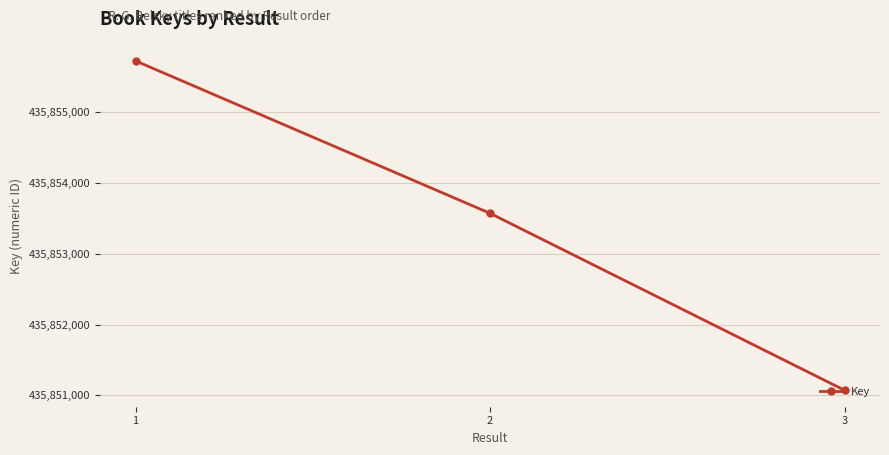

True or false: the data shows 435855727 at 1.

True